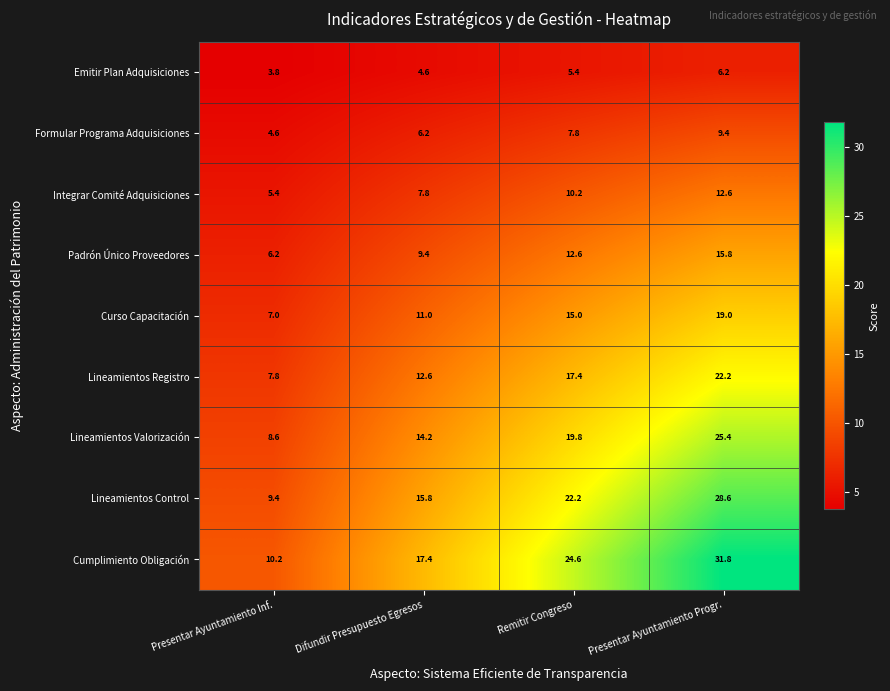

What is the sum of the Formular Programa Adquisiciones values at Presentar Ayuntamiento Progr. and Remitir Congreso?

17.2